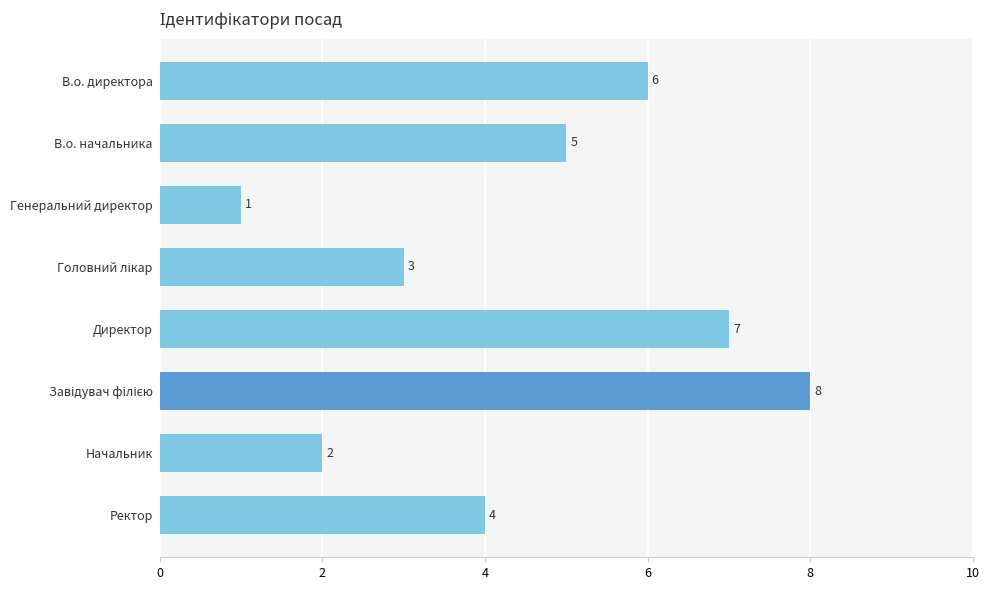

What is the ratio of the value at Начальник to the value at В.о. директора?

0.3